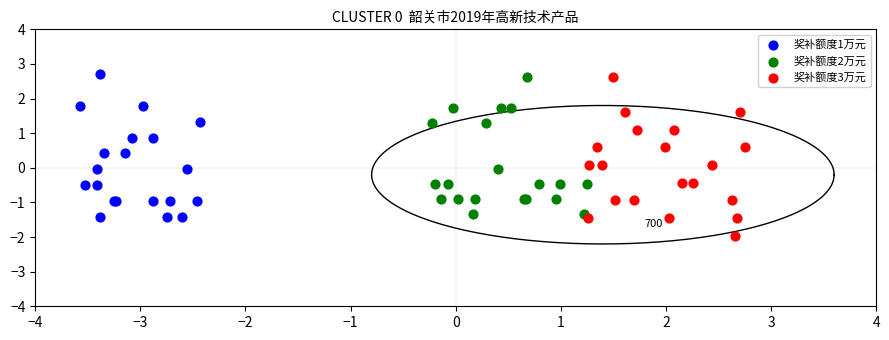

Which series reaches the minimum Y coordinate?

奖补额度3万元